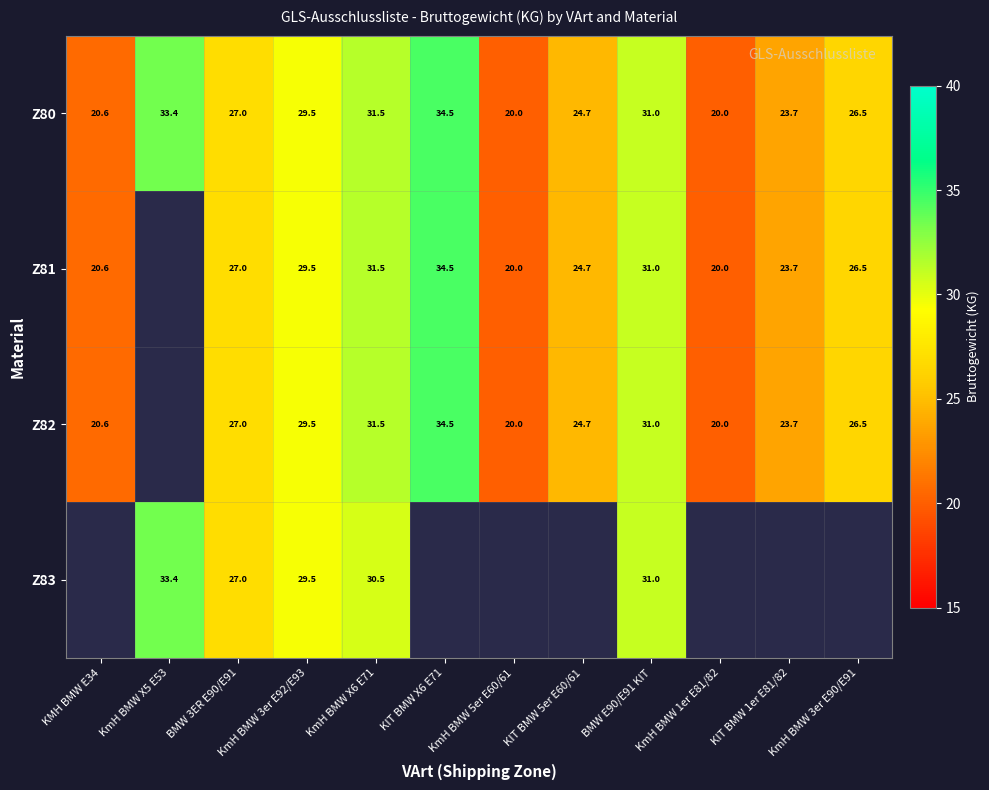

At which label does Z80 first exceed 27?

KmH BMW X5 E53